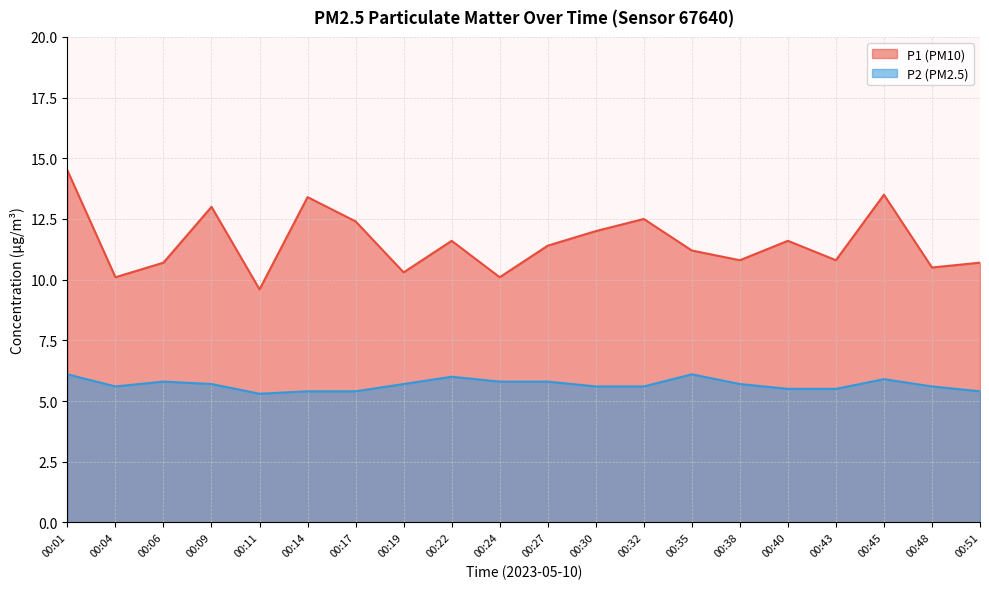

Count the P2 values in the range 5 to 6.

18